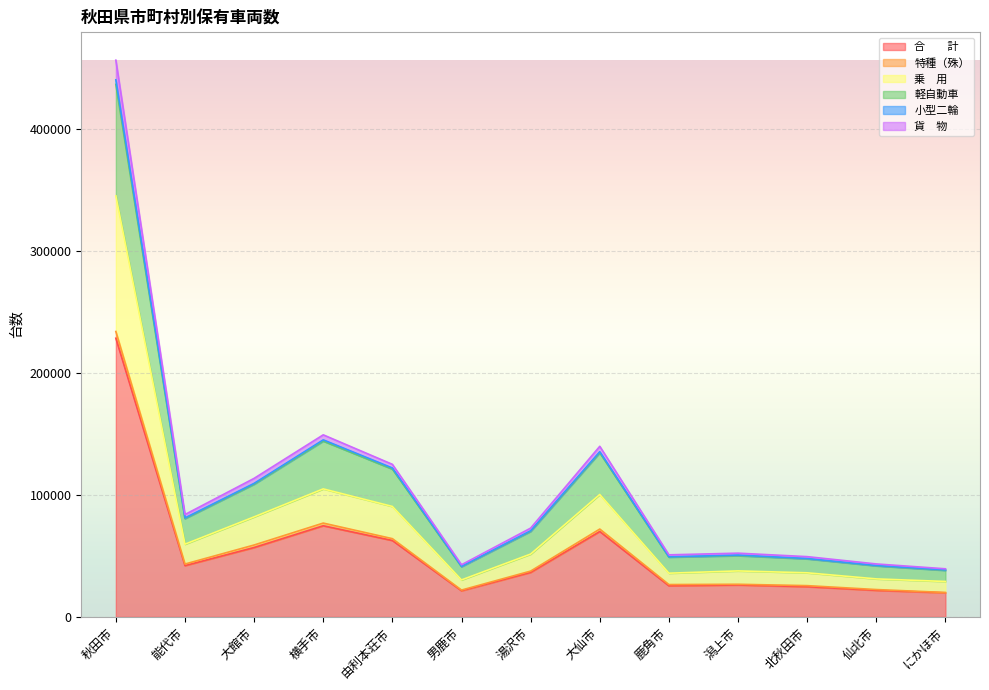

Reading right to left, list all the values displayed in this chart.

合　　計: にかほ市=19722	仙北市=21730	北秋田市=24716	潟上市=26112	鹿角市=25457	大仙市=69943	湯沢市=36425	男鹿市=21383	由利本荘市=62567	横手市=74645	大館市=56822	能代市=41997	秋田市=228263
特種（殊）: にかほ市=19990	仙北市=22397	北秋田市=25601	潟上市=26719	鹿角市=26480	大仙市=71946	湯沢市=37514	男鹿市=21970	由利本荘市=64085	横手市=76840	大館市=58885	能代市=43295	秋田市=233772
乗　用: にかほ市=29003	仙北市=31124	北秋田市=36103	潟上市=37661	鹿角市=35797	大仙市=100269	湯沢市=51462	男鹿市=30279	由利本荘市=90459	横手市=104847	大館市=81922	能代市=59554	秋田市=344870
軽自動車: にかほ市=38075	仙北市=41810	北秋田市=47524	潟上市=50134	鹿角市=48935	大仙市=134433	湯沢市=70013	男鹿市=41119	由利本荘市=121042	横手市=144002	大館市=108672	能代市=80495	秋田市=436193
小型二輪: にかほ市=39391	仙北市=43368	北秋田市=49345	潟上市=52196	鹿角市=50830	大仙市=139728	湯沢市=72724	男鹿市=42705	由利本荘市=124955	横手市=149124	大館市=113474	能代市=83846	秋田市=456010
貨　物: にかほ市=38472	仙北市=42071	北秋田市=47806	潟上市=50623	鹿角市=49188	大仙市=135314	湯沢市=70525	男鹿市=41377	由利本荘市=121969	横手市=145012	大館市=109376	能代市=81069	秋田市=439912